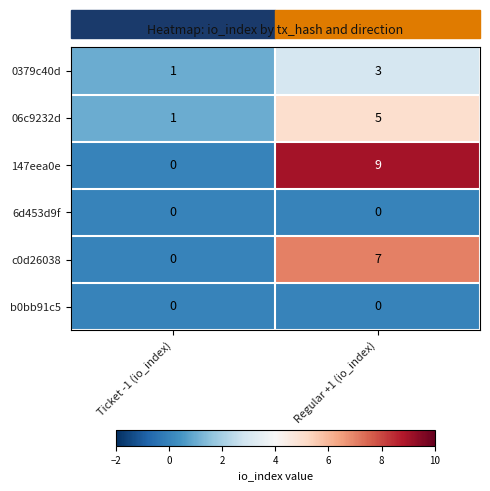

How many distinct data groups are displayed?

6